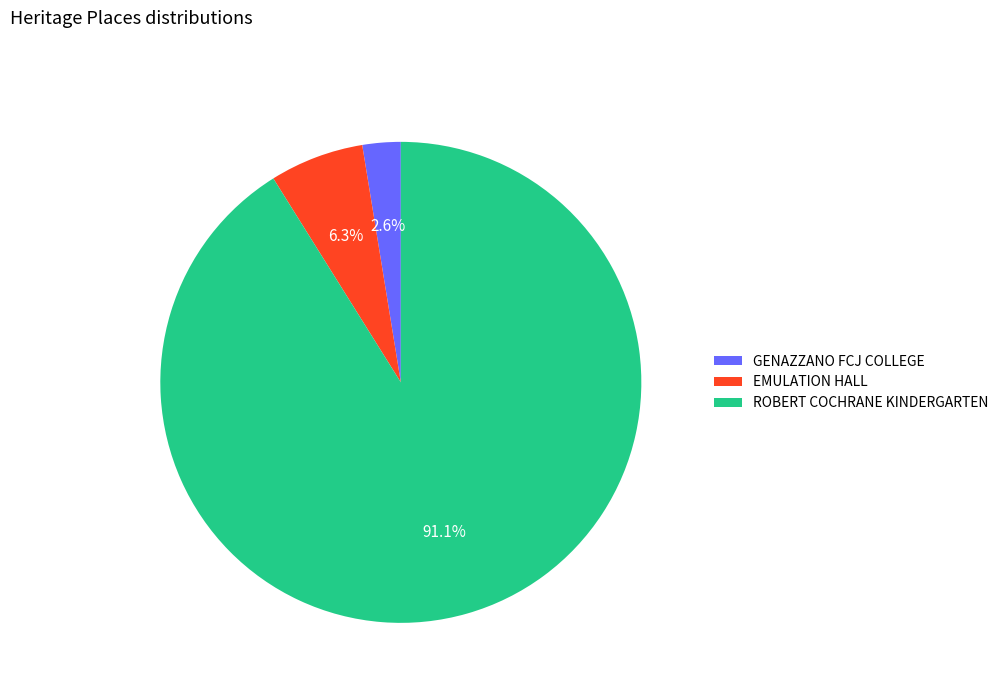

How much of the chart is everything except EMULATION HALL?

93.7%